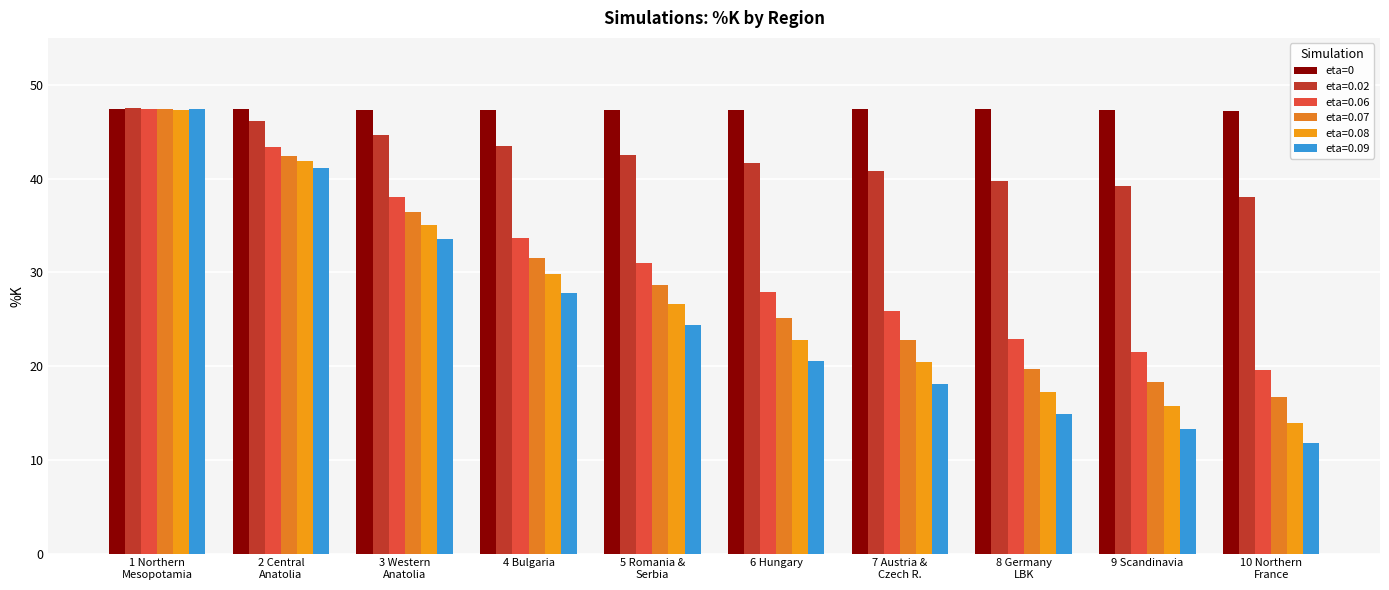

How many data points in eta=0.06 are above 31?

5